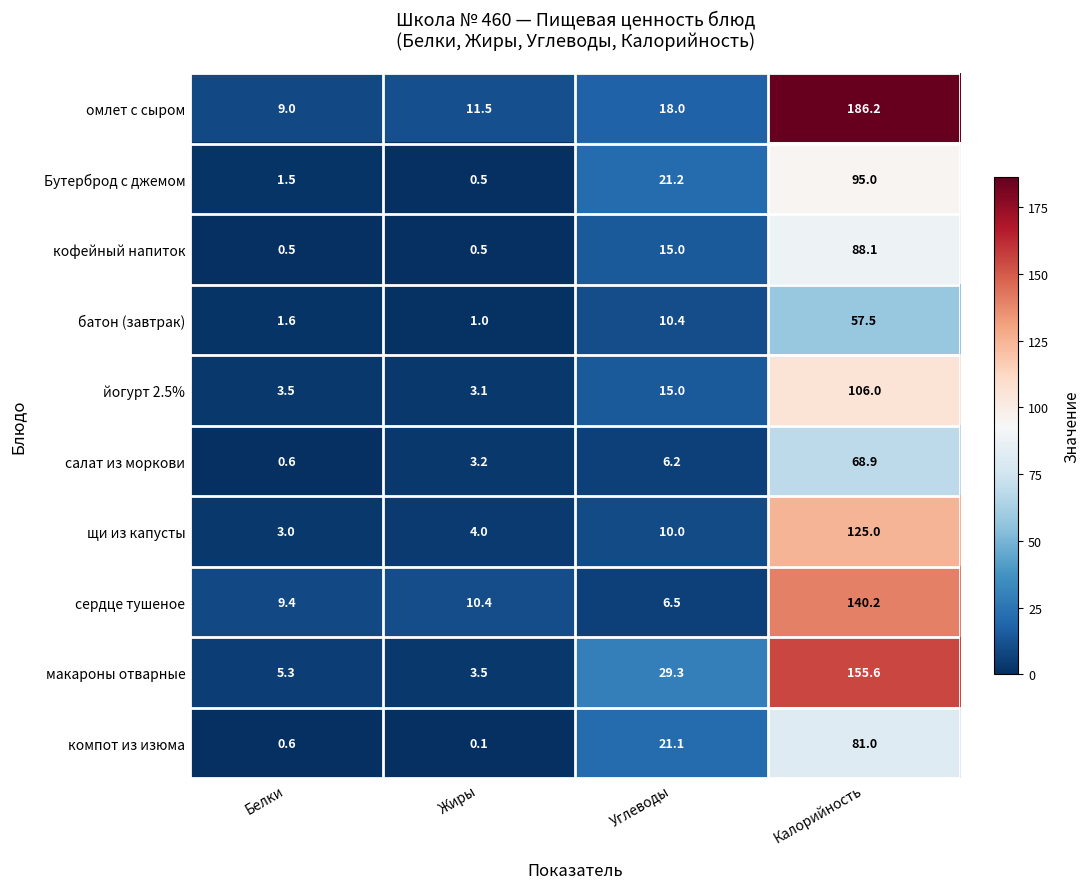

What is the sum of all макароны отварные values?

193.7